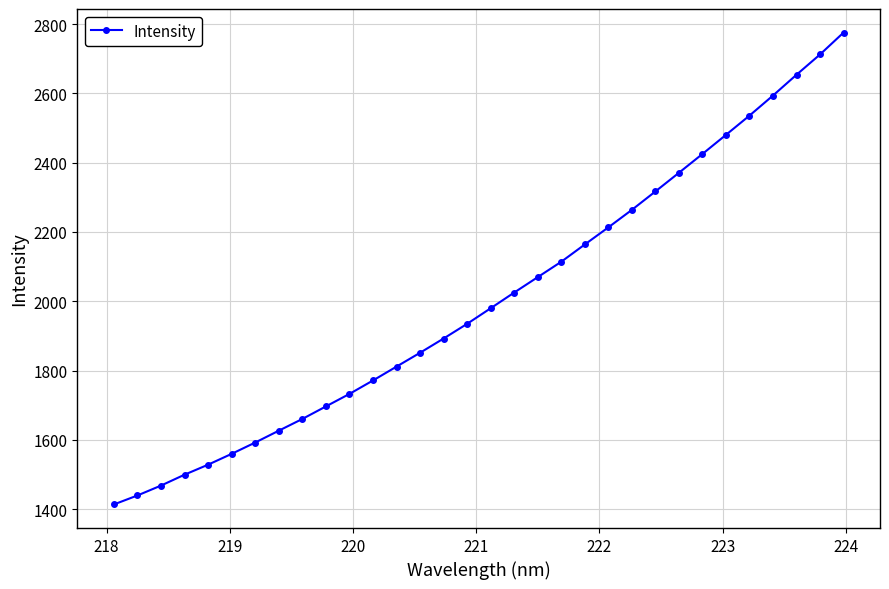

What is the sum of all values?

64175.4